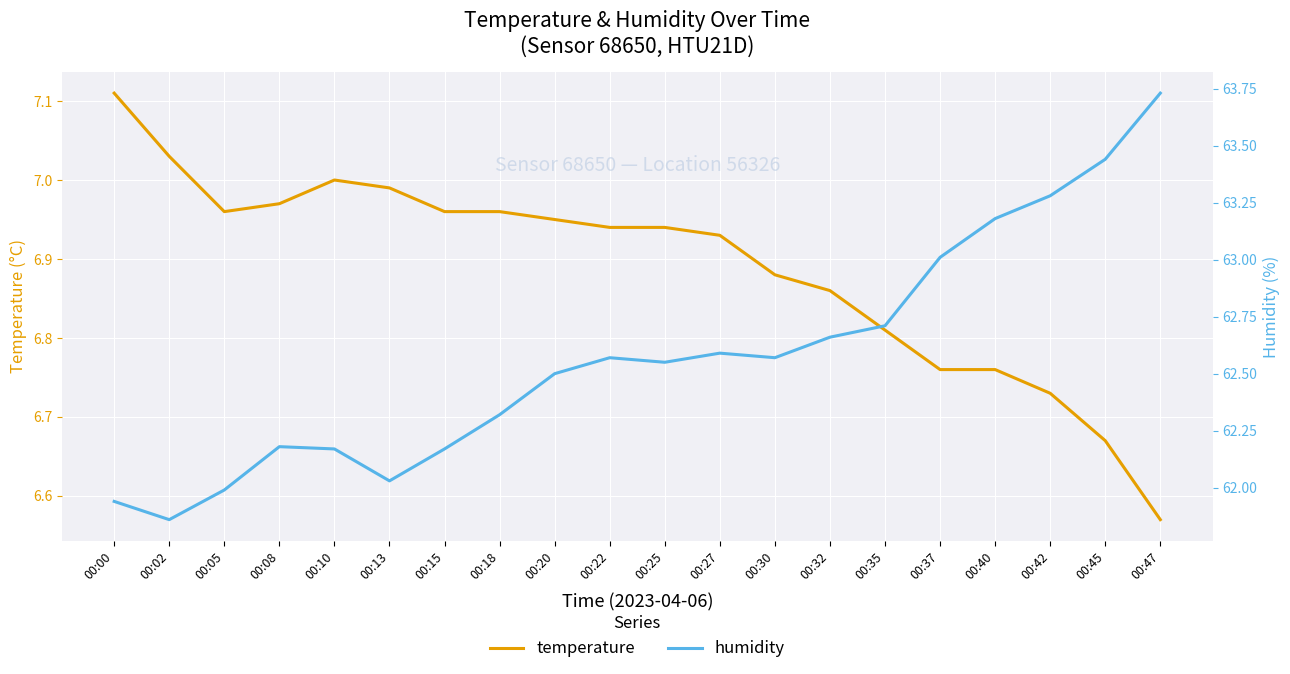

Is the value of humidity at 00:40 greater than the value of temperature at 00:00?

Yes